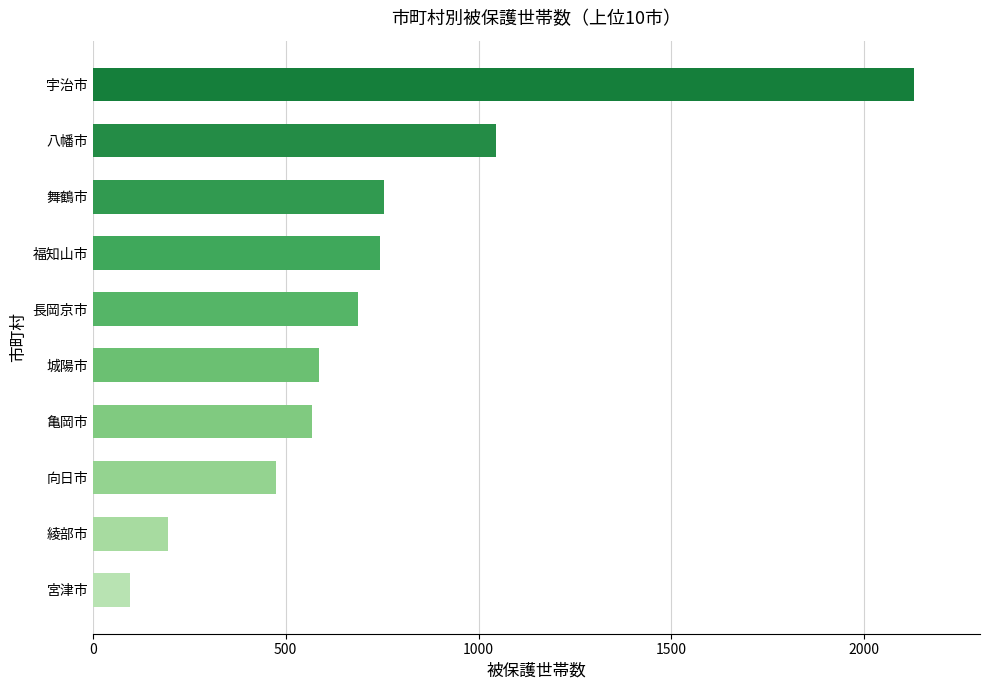

What is the approximate value at 綾部市?

194